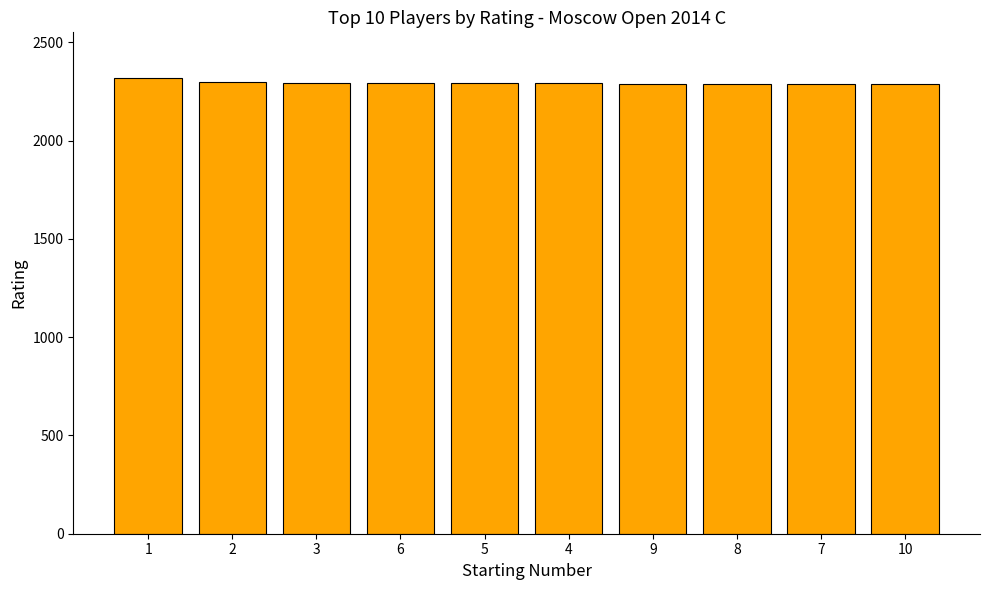

What is the sum of all values?

22950